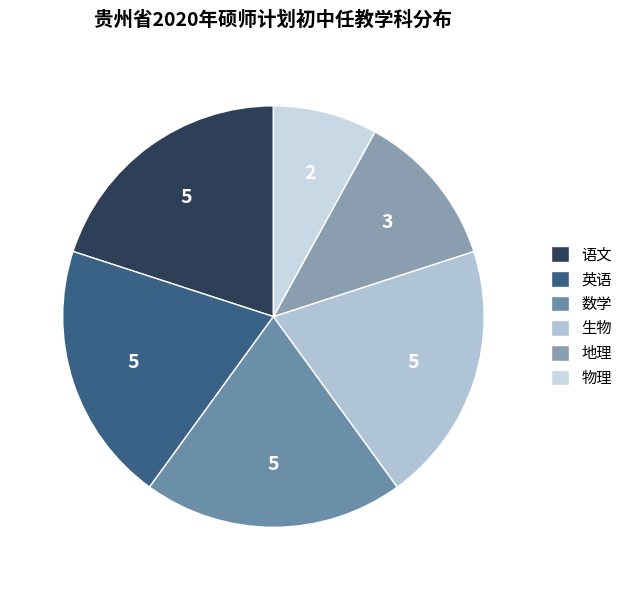

True or false: 地理 accounts for 19% of the total.

False